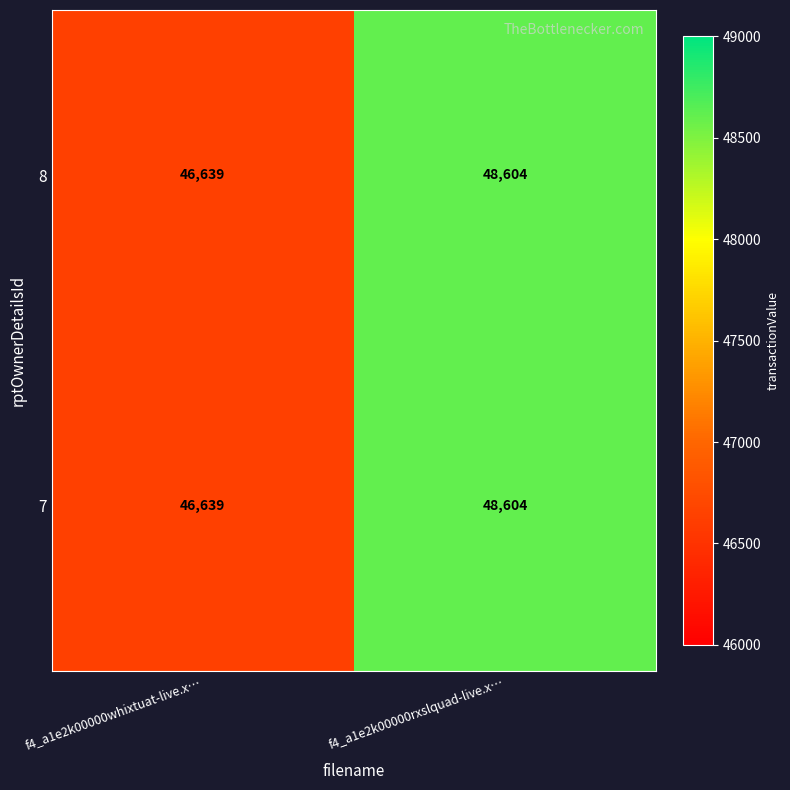

Reading left to right, extract all data points from this chart.

8: 46639	48604
7: 46639	48604